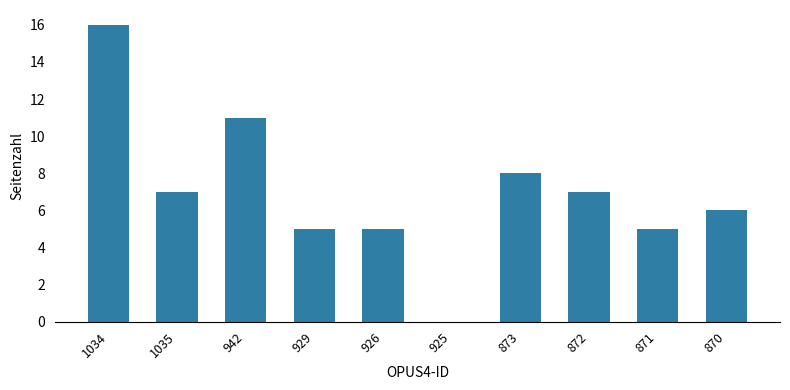

What is the sum of all values?

70